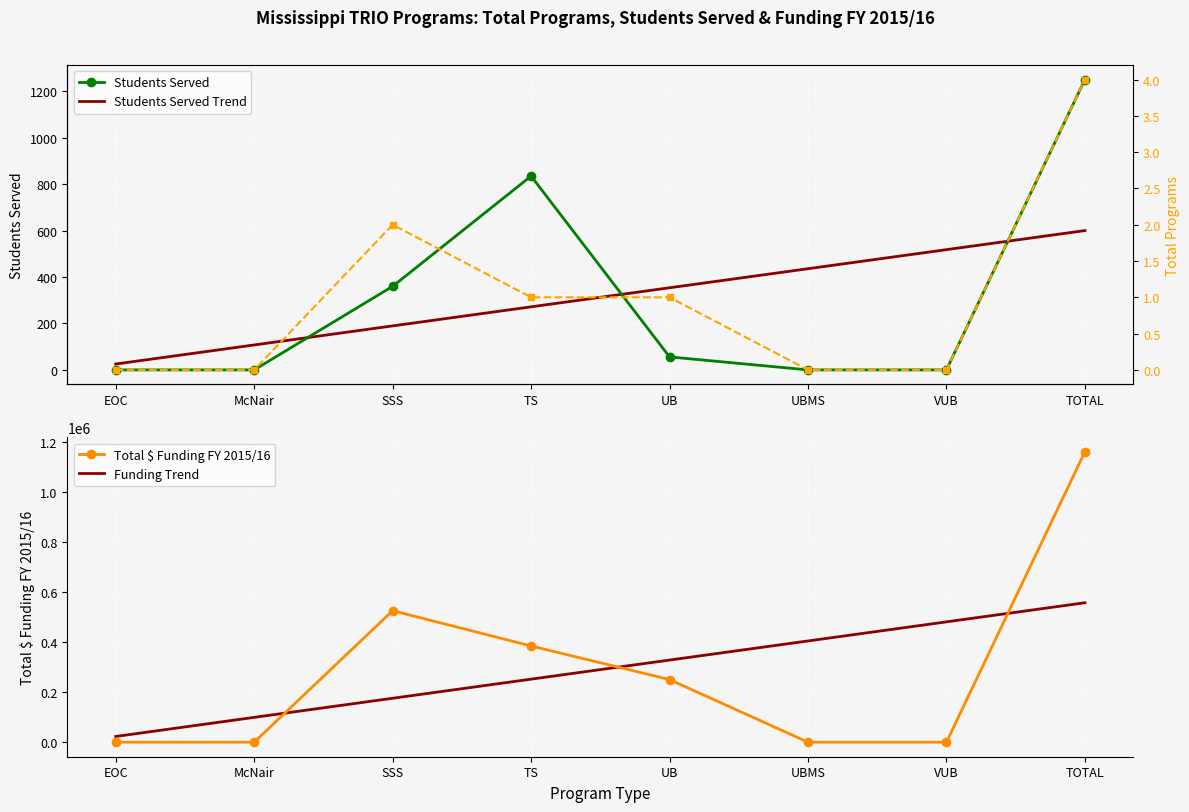

The Funding Trend series shows 621307.6 at UBMS. True or false?

False